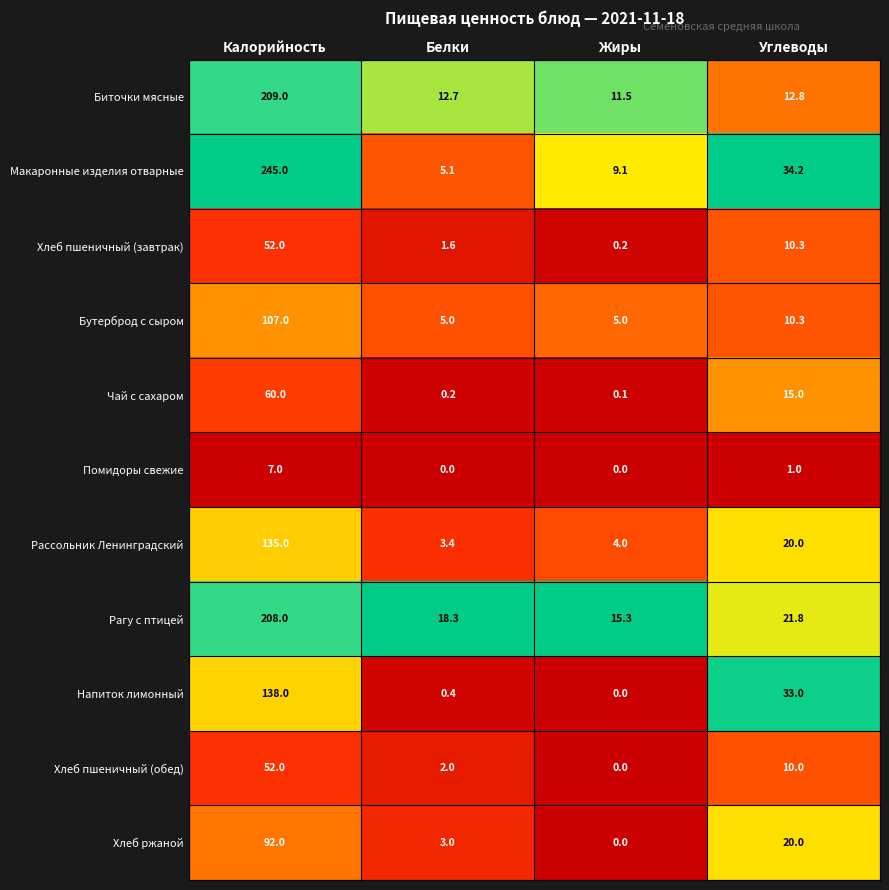

List the labels in order of Хлеб пшеничный (обед) value, largest first.

Калорийность, Углеводы, Белки, Жиры